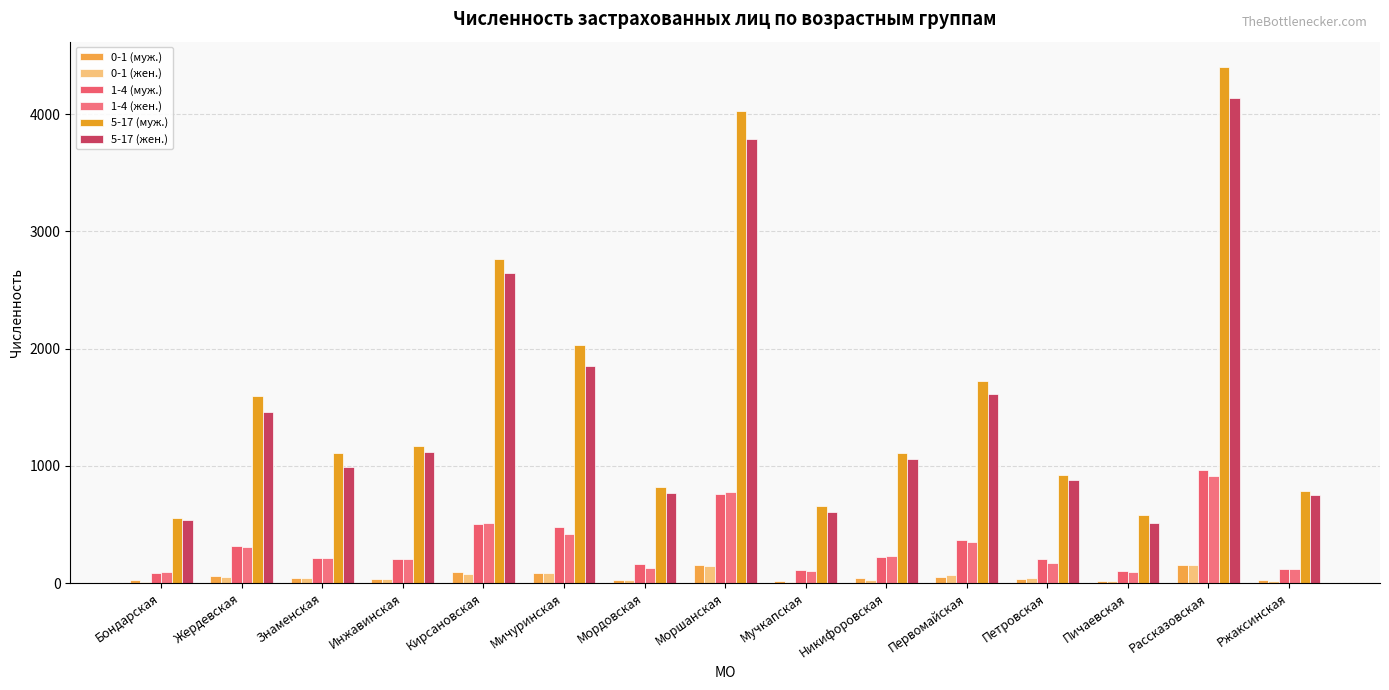

What is the value of the 0-1 (муж.) bar at the 9th from the left?

18